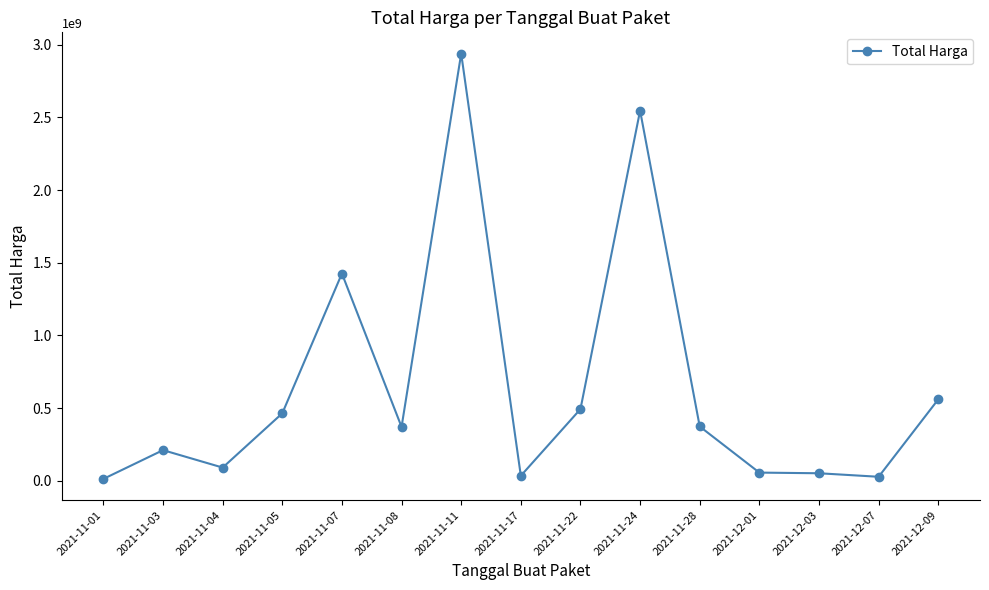

Between 2021-12-01 and 2021-11-07, which is larger?

2021-11-07